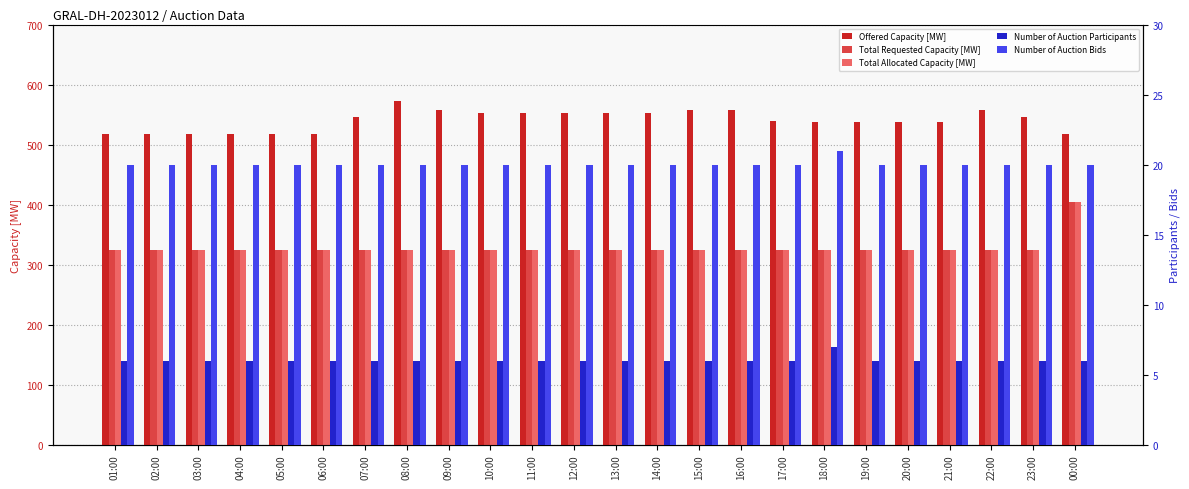

Which category has the lowest value in the Number of Auction Bids series?

01:00